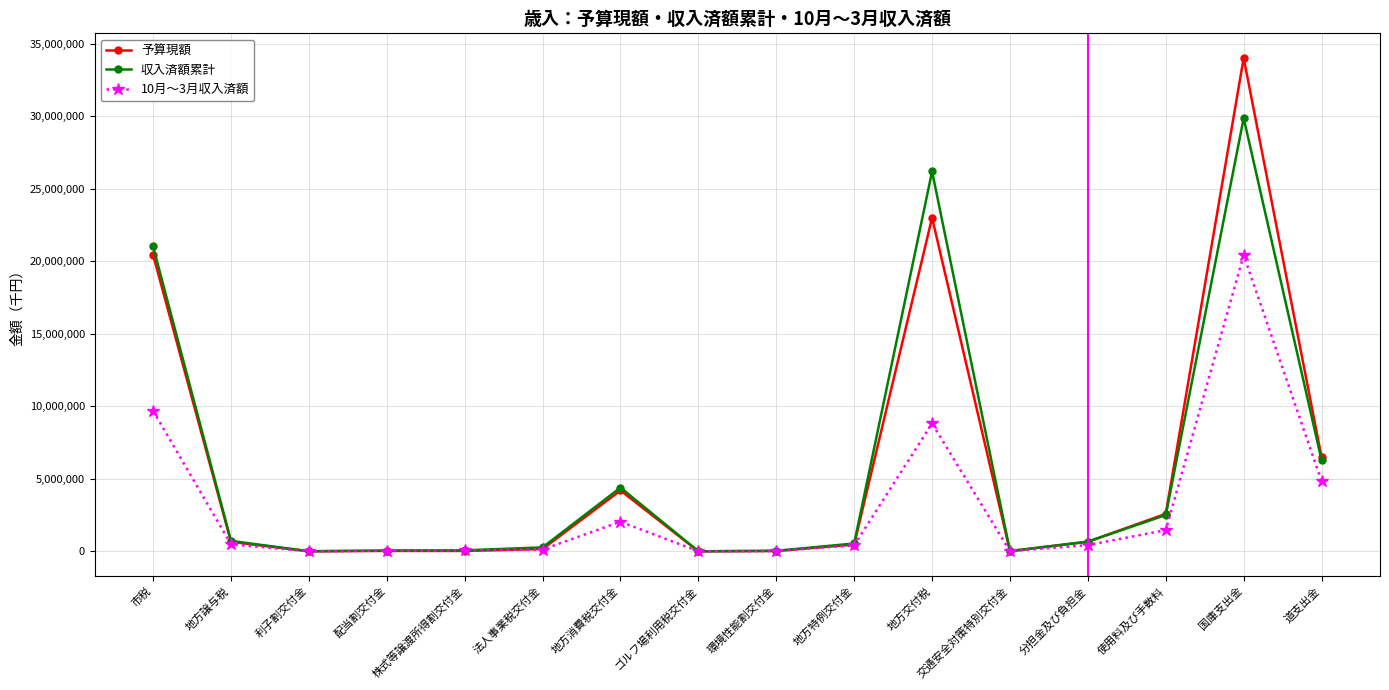

What is the maximum value shown in the chart?

34022800